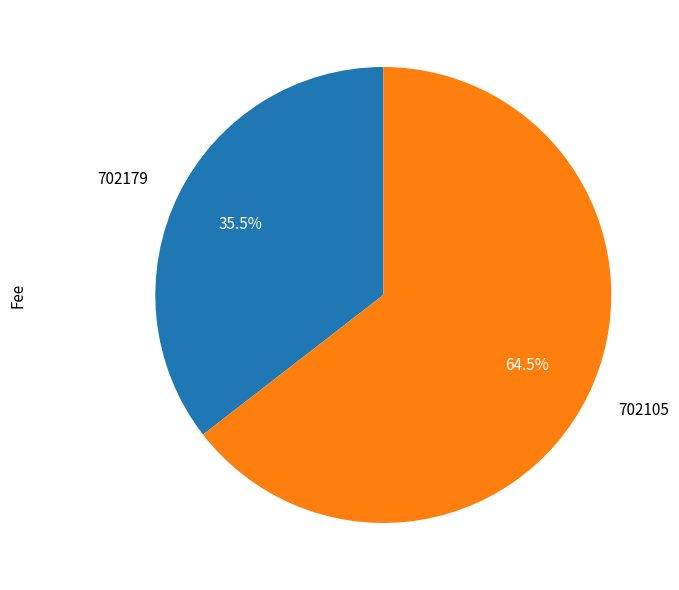

Rank the categories by value from lowest to highest.

702179, 702105